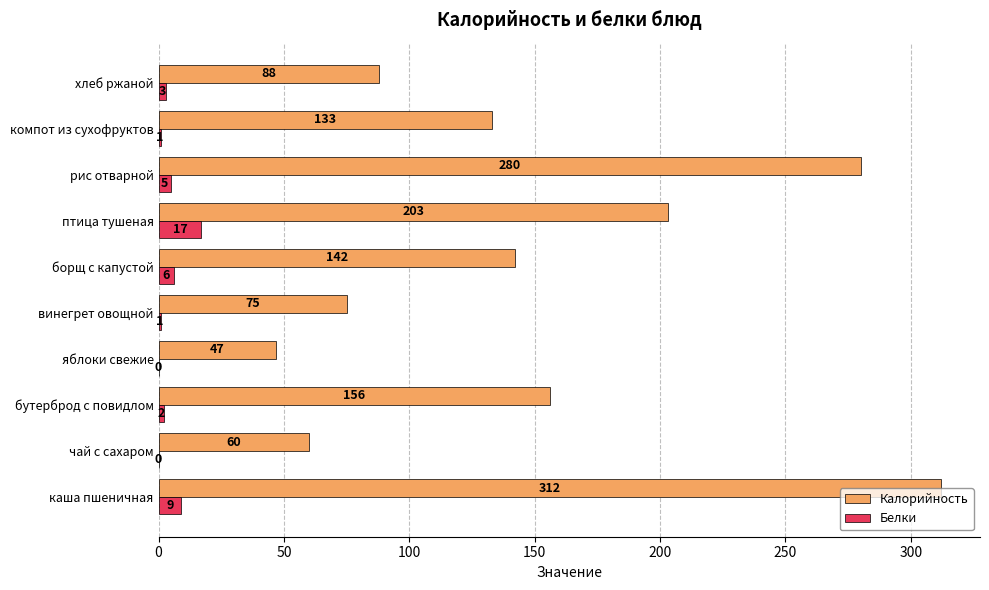

At which label does Белки reach its peak?

птица тушеная